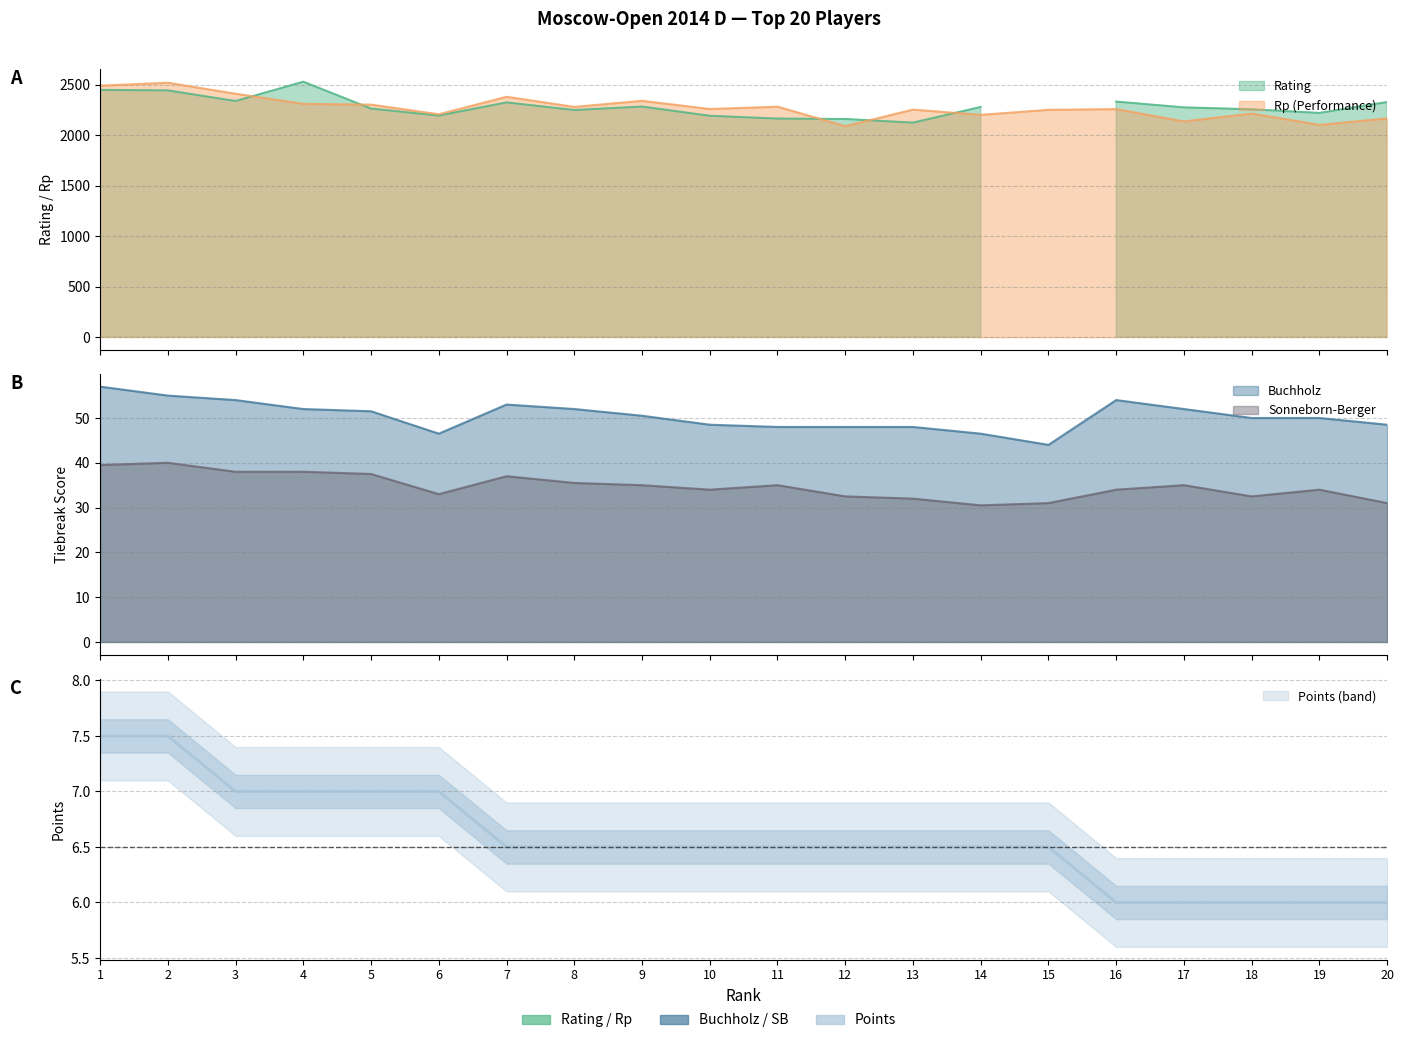

Does the chart display data point markers on the line(s)?

No